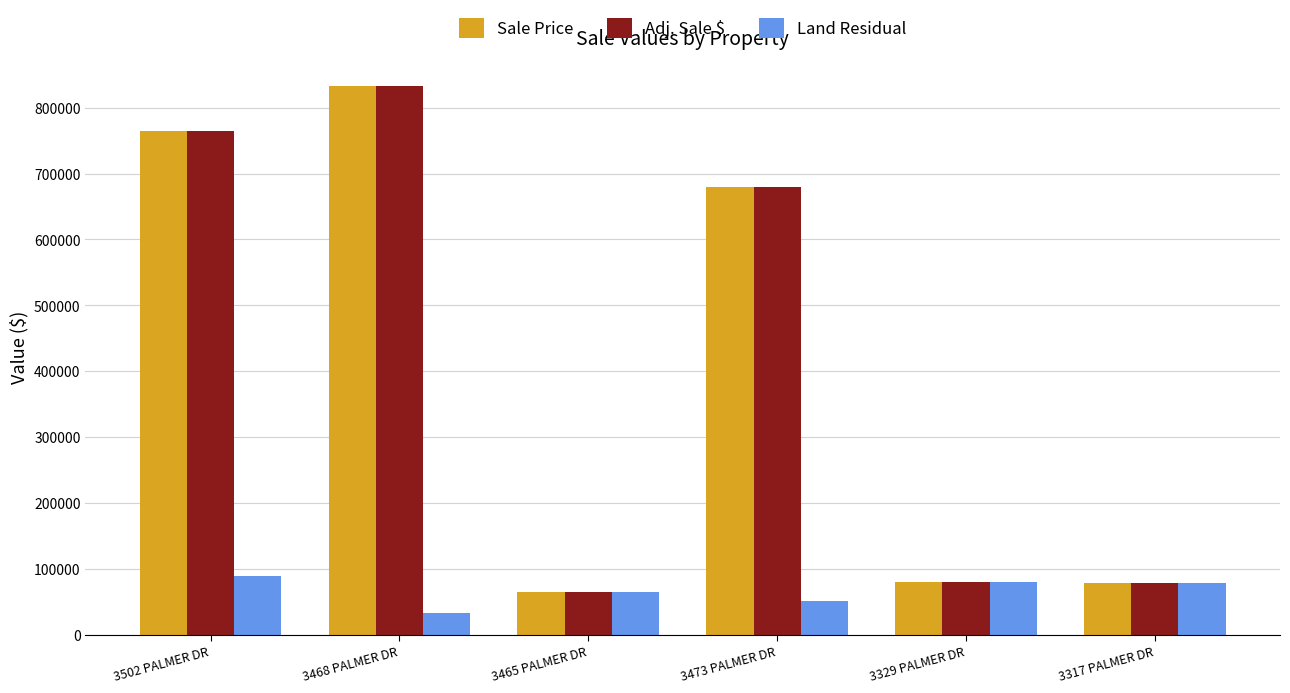

The value of Sale Price at 3465 PALMER DR is 65000. True or false?

True